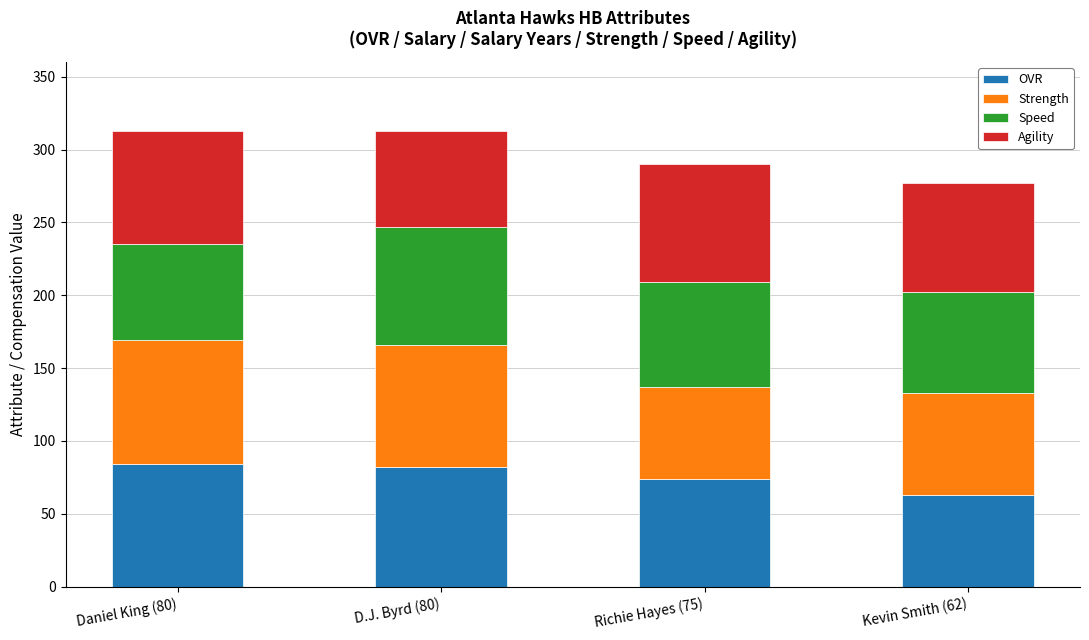

Count the number of data series in this chart.

4